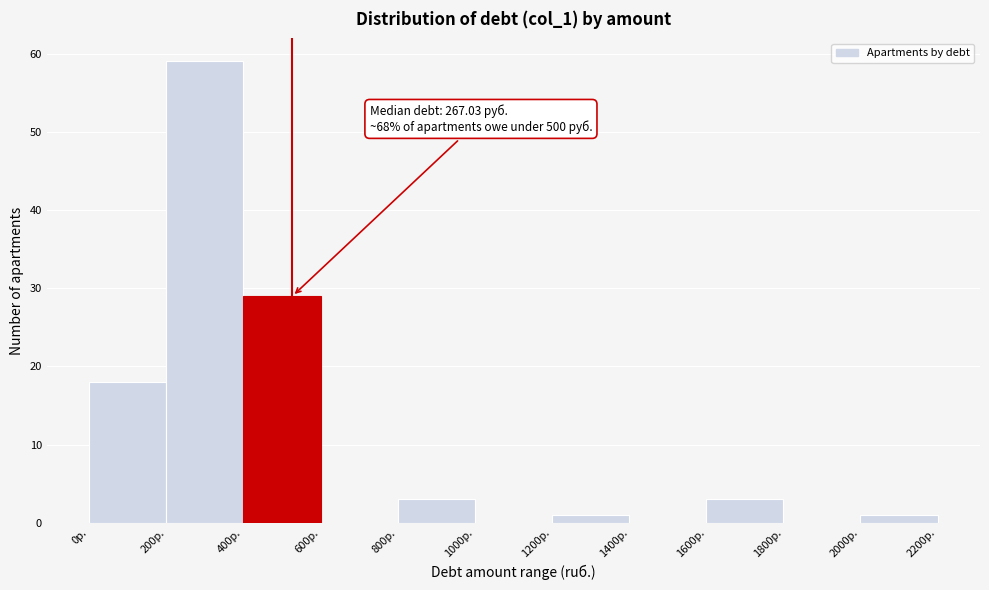

Which range on the x-axis has the tallest bar?

200 to 400